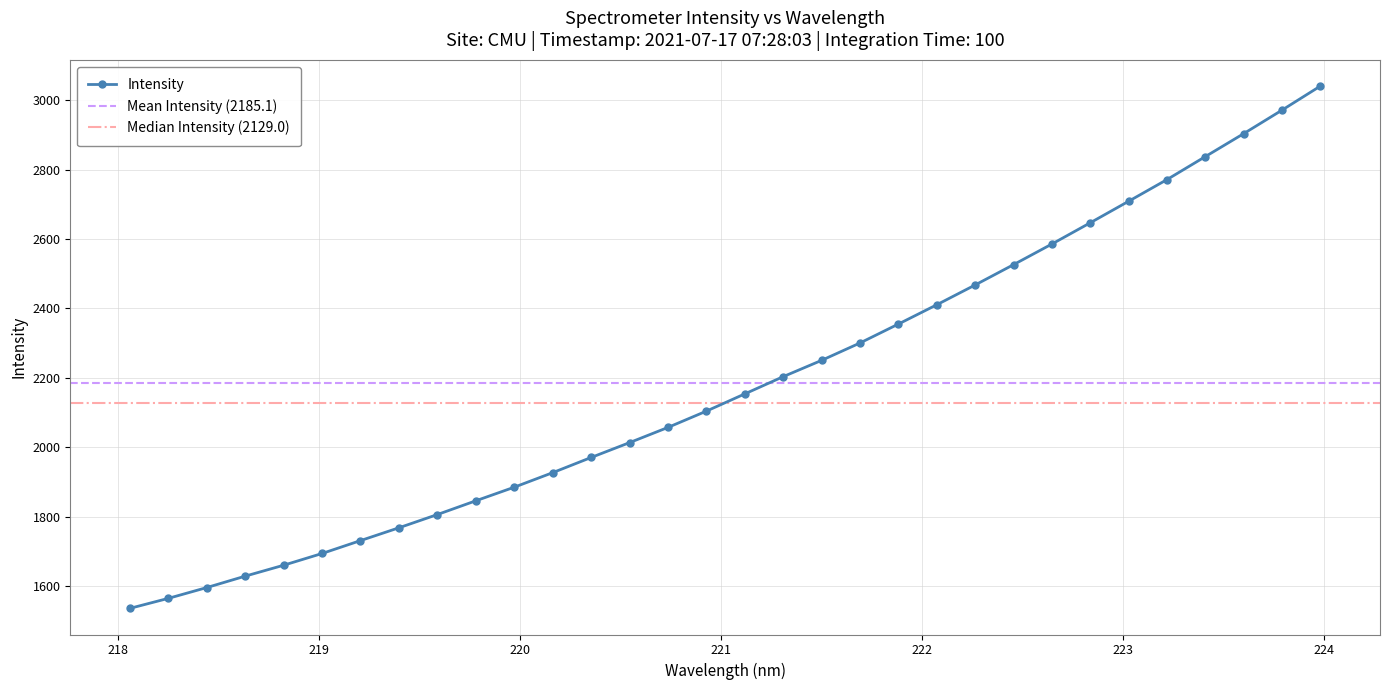

Approximately how many times larger is the value at 220.9264 compared to 219.9712?

1.1